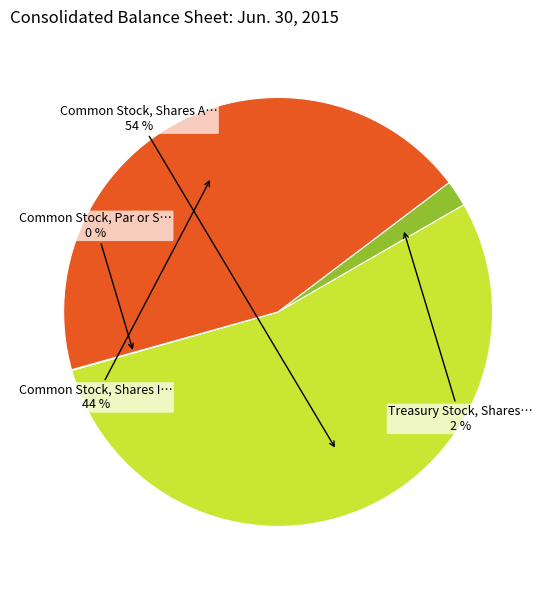

Is there a majority slice in this chart?

Yes